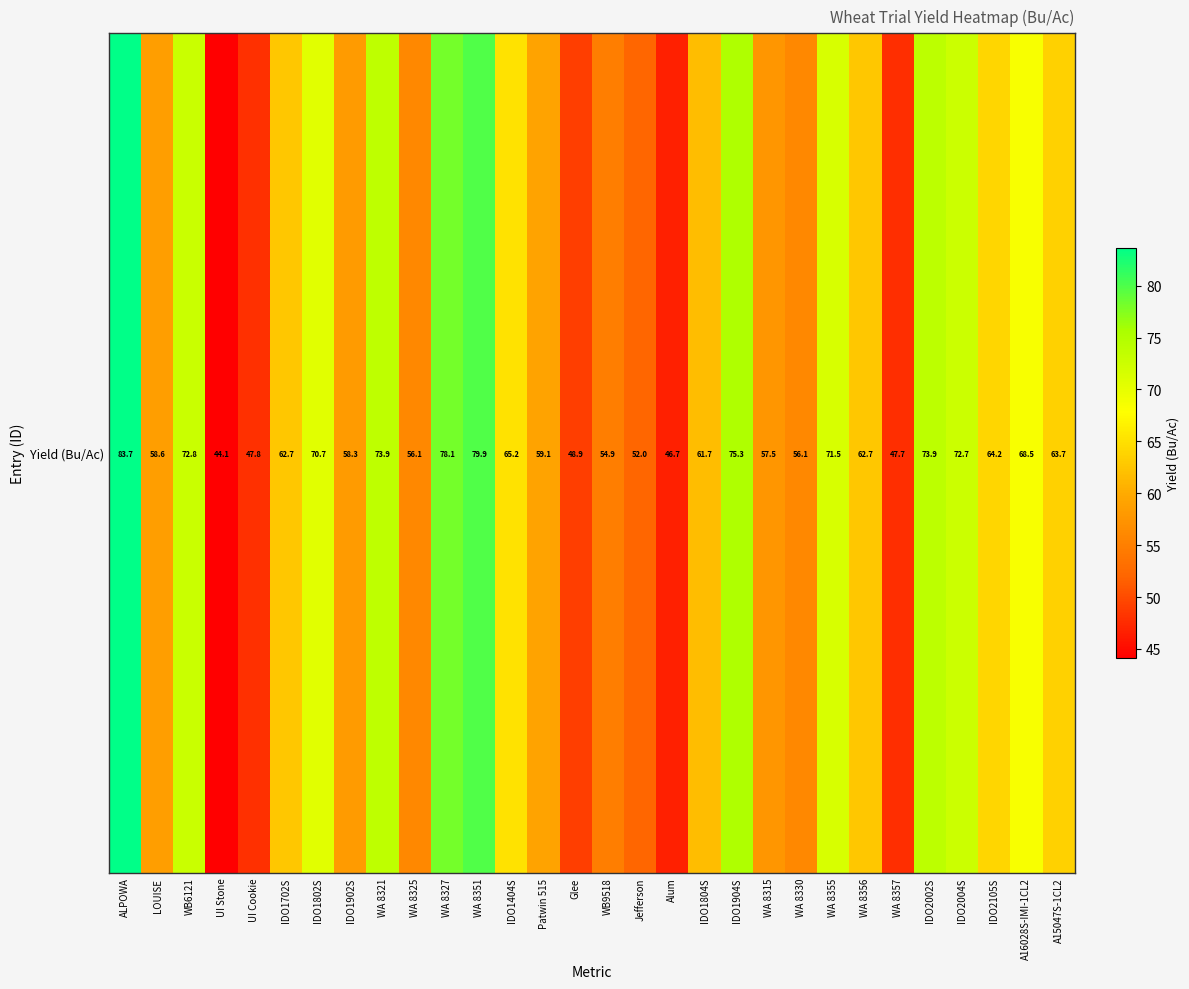

What is the average value?

63.0